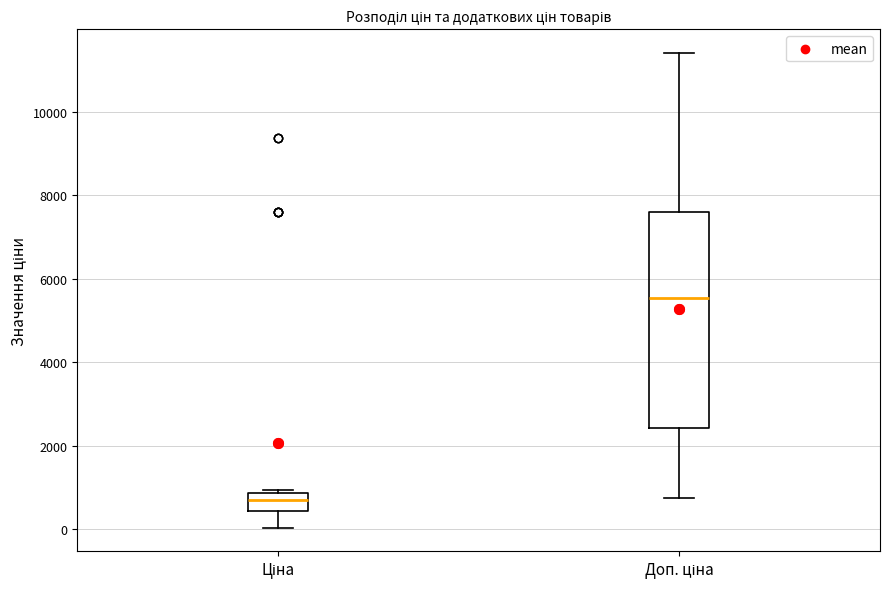

Where is the upper edge of the box for Ціна on the y-axis? The values are not printed on the chart, so give them approximately, as read against the axis.

800